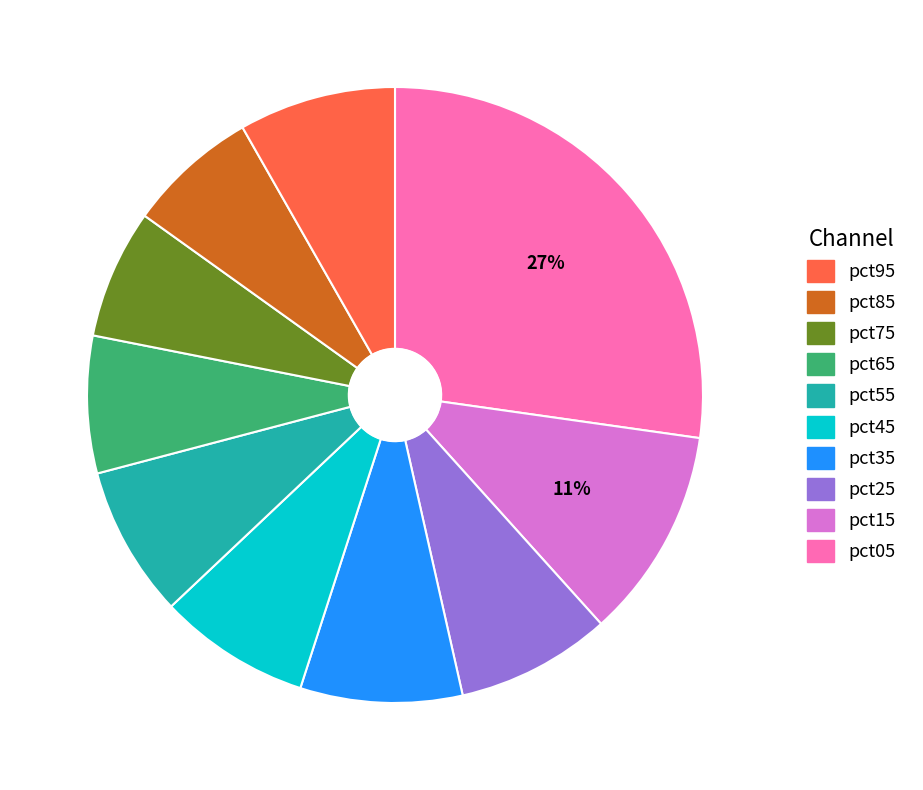

Count the number of slices in the pie.

10